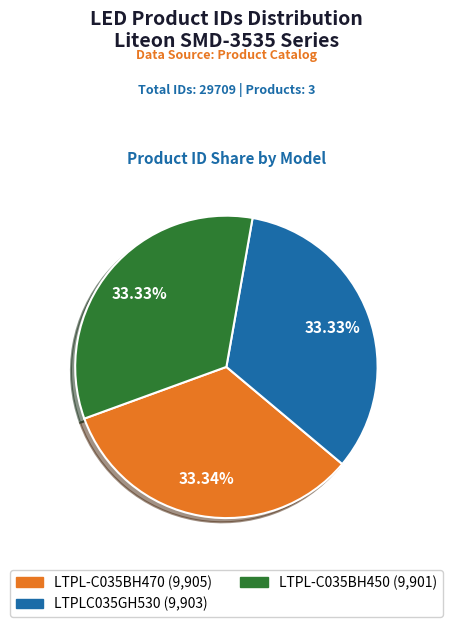

To the nearest percent, what is the combined percentage of LTPLC035GH530 and LTPL-C035BH470?

67%